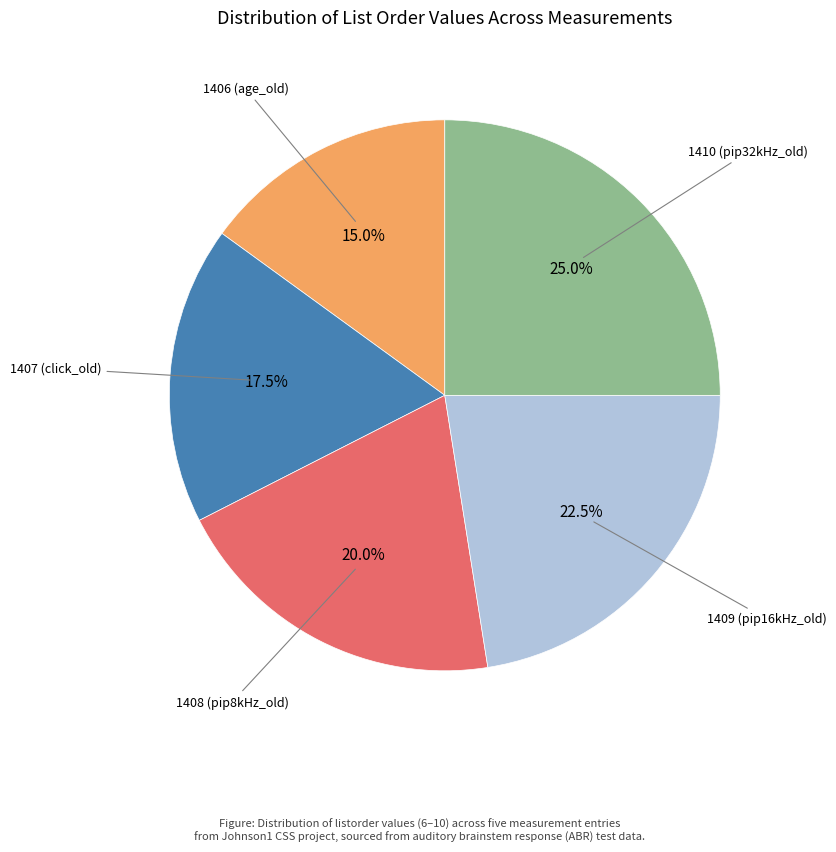

To the nearest percent, what is the average slice percentage?

20%